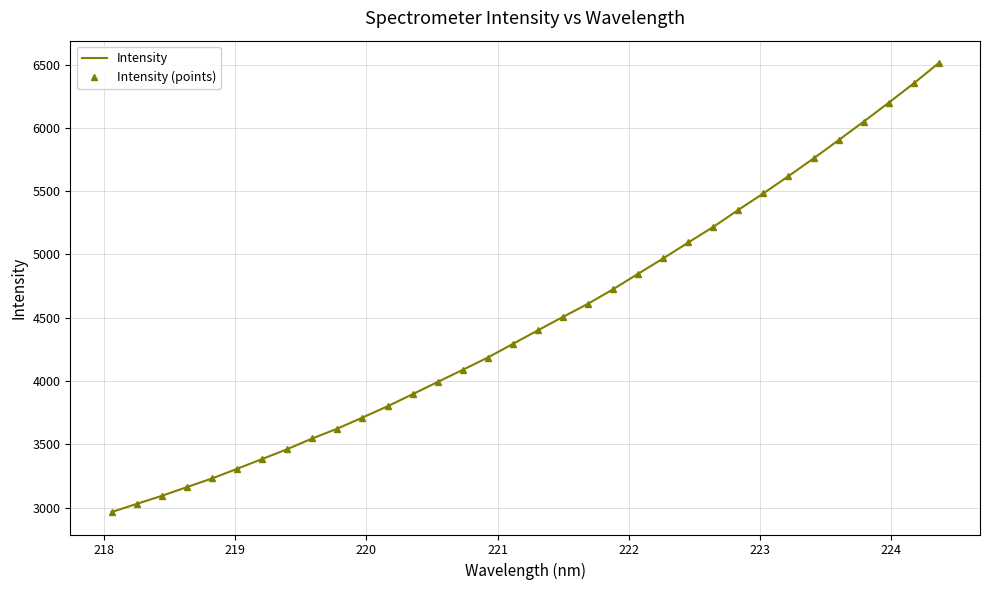

Rank the series by their maximum value, from highest to lowest.

Intensity, Intensity (points)